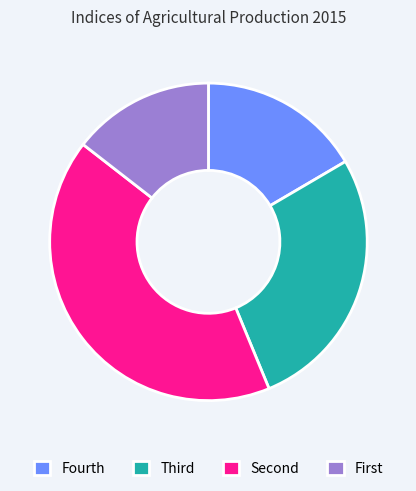

How many slices are in this pie chart?

4